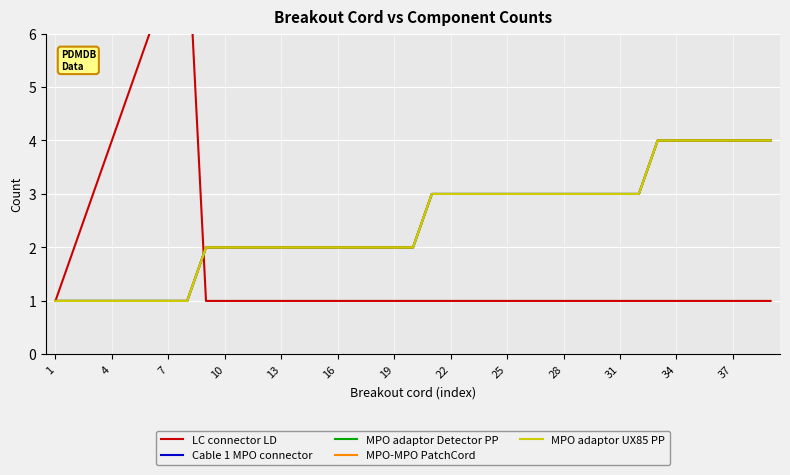

How many lines are shown in the chart?

5